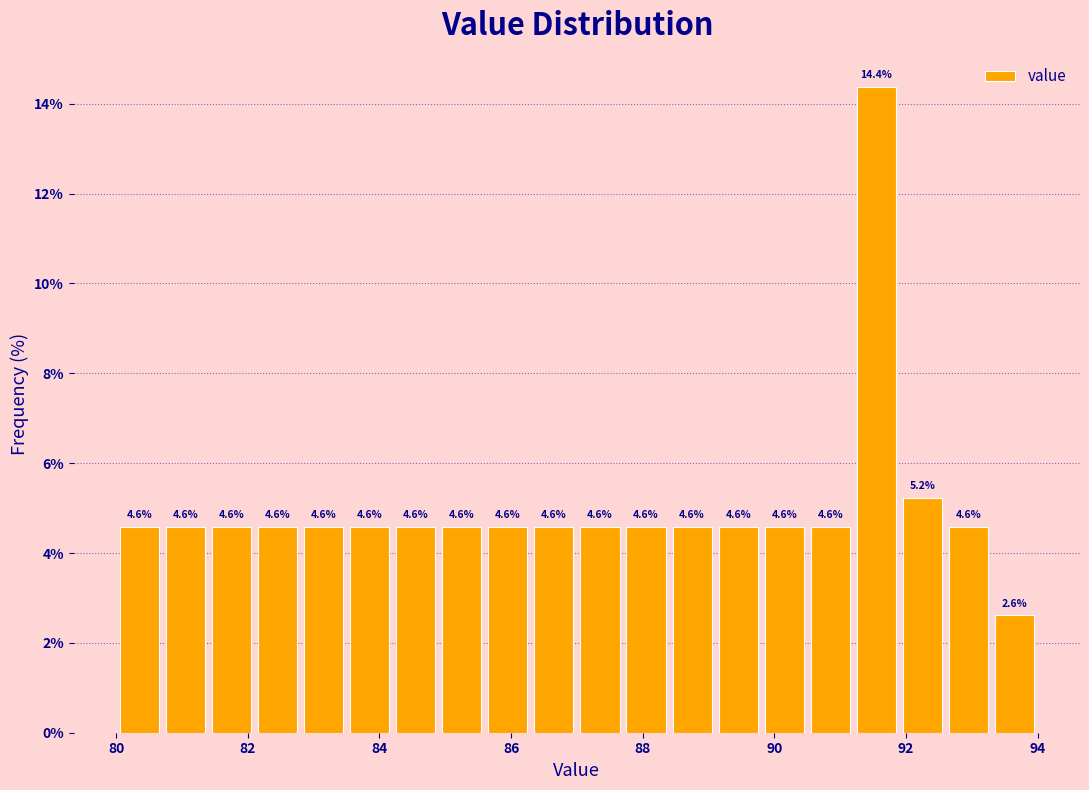

Read against the x-axis, roughly where is the centre of the tallest bar?

91.6